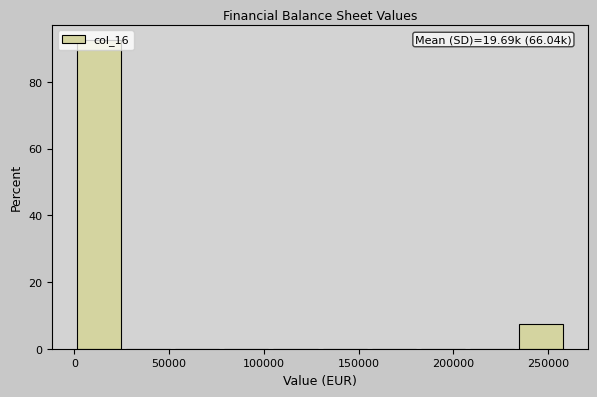

Which range on the x-axis has the tallest bar?

0 to 25000